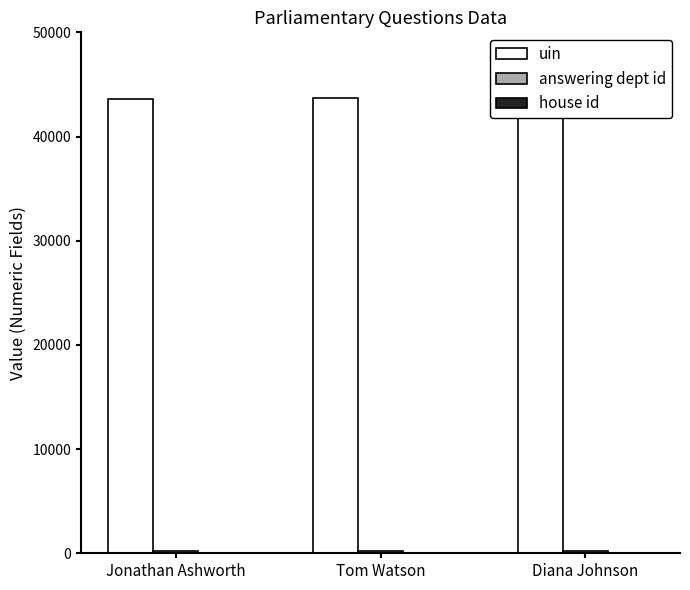

At Jonathan Ashworth, list the series in order from largest to smallest.

uin, answering dept id, house id